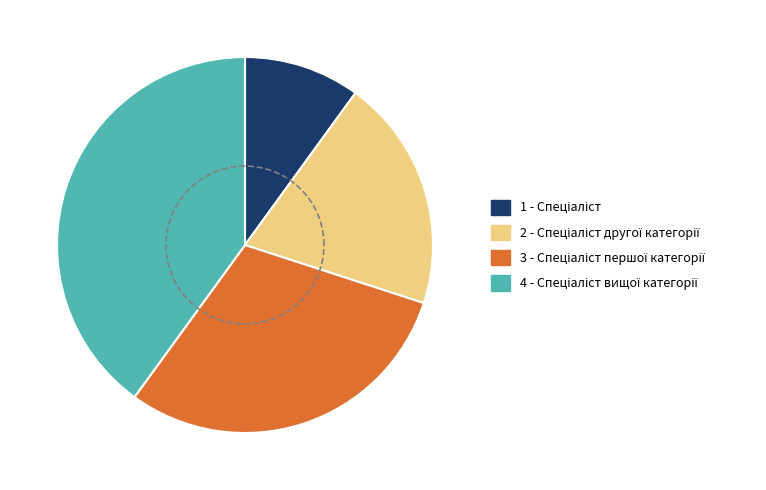

To the nearest percent, what is the combined percentage of Спеціаліст першої категорії and Спеціаліст вищої категорії?

70%